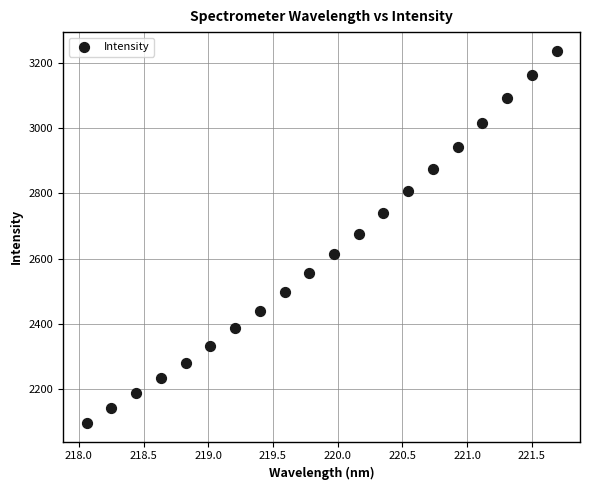

What is the range of Y values (max minus min)?

1140.7